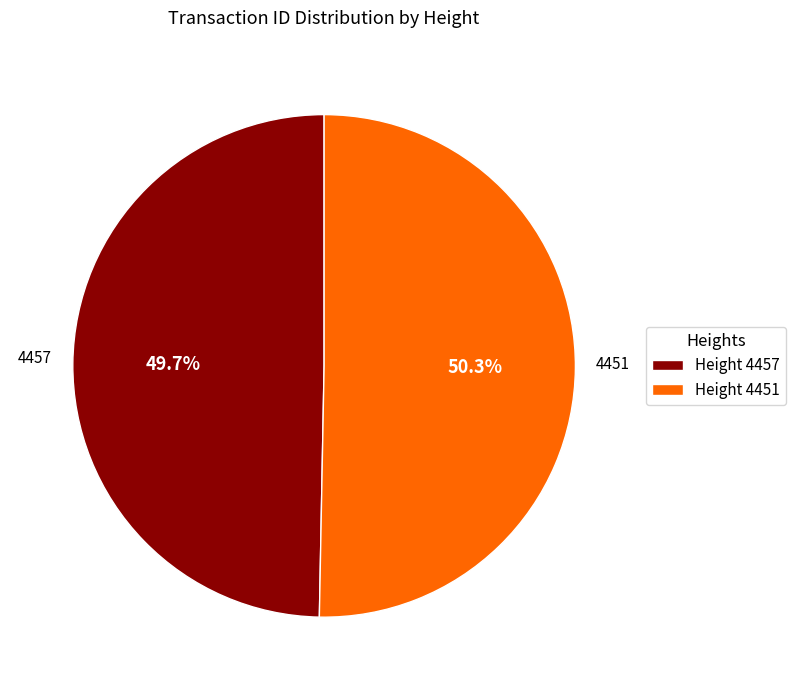

Count the number of slices in the pie.

2